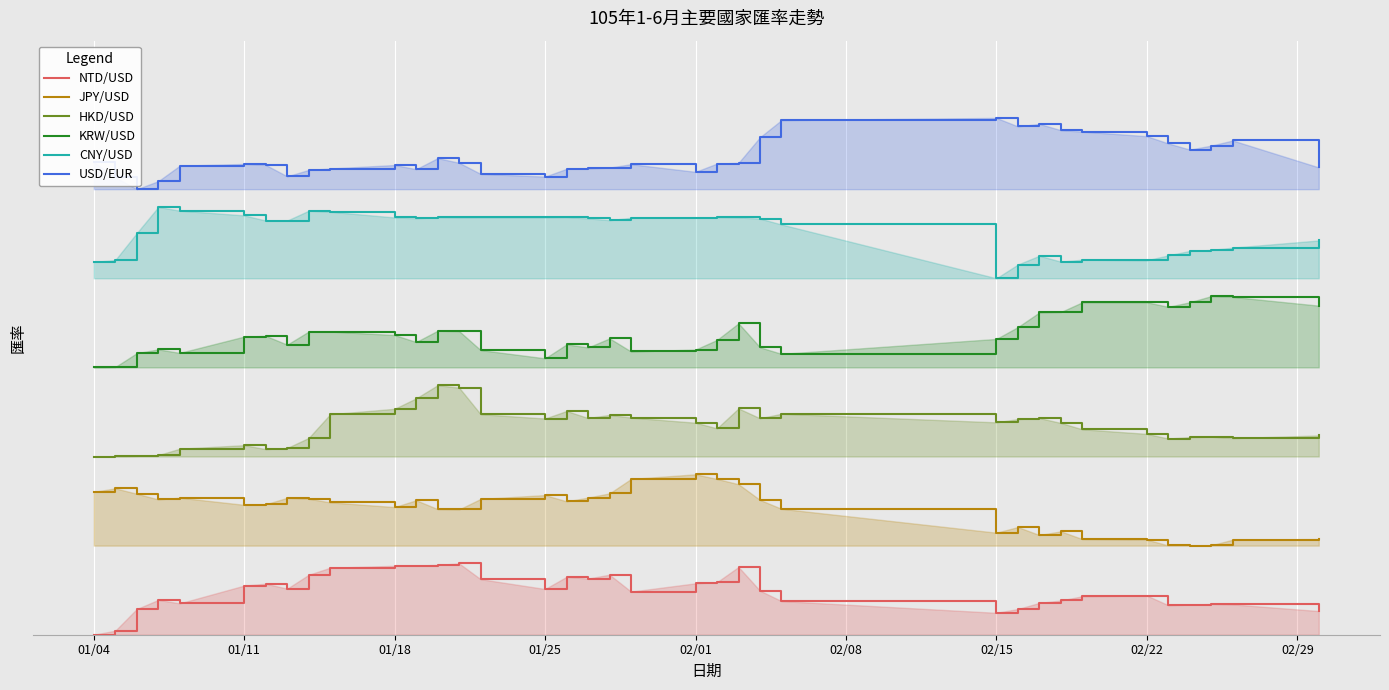

The value of KRW/USD at 01/18 is 0.8. True or false?

False